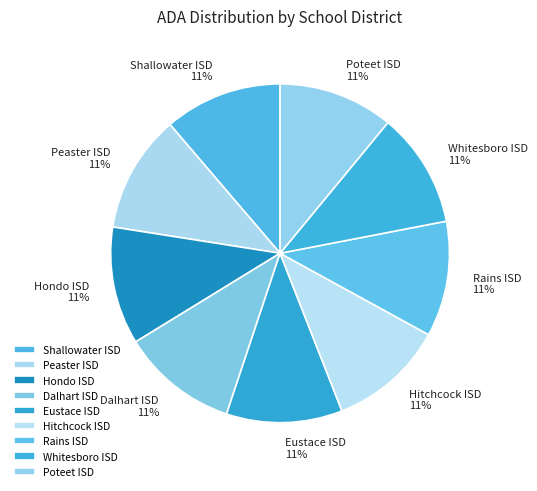

To the nearest percent, what percentage of the pie is Rains ISD?

11%